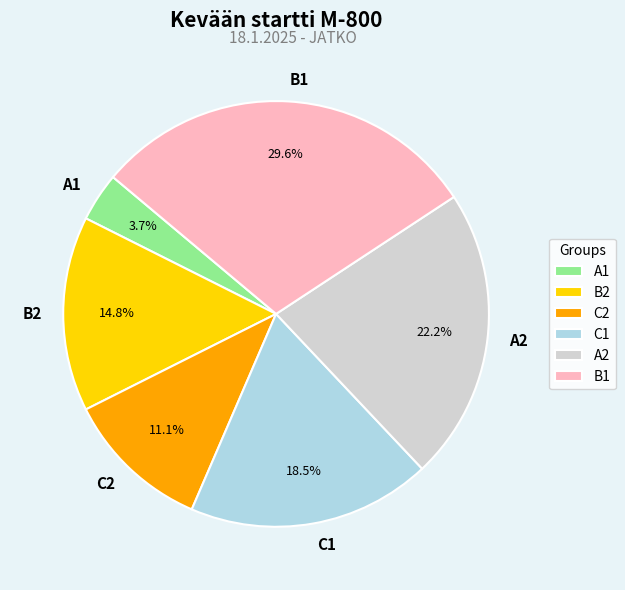

Is it true that A1 is 4% of the pie?

True